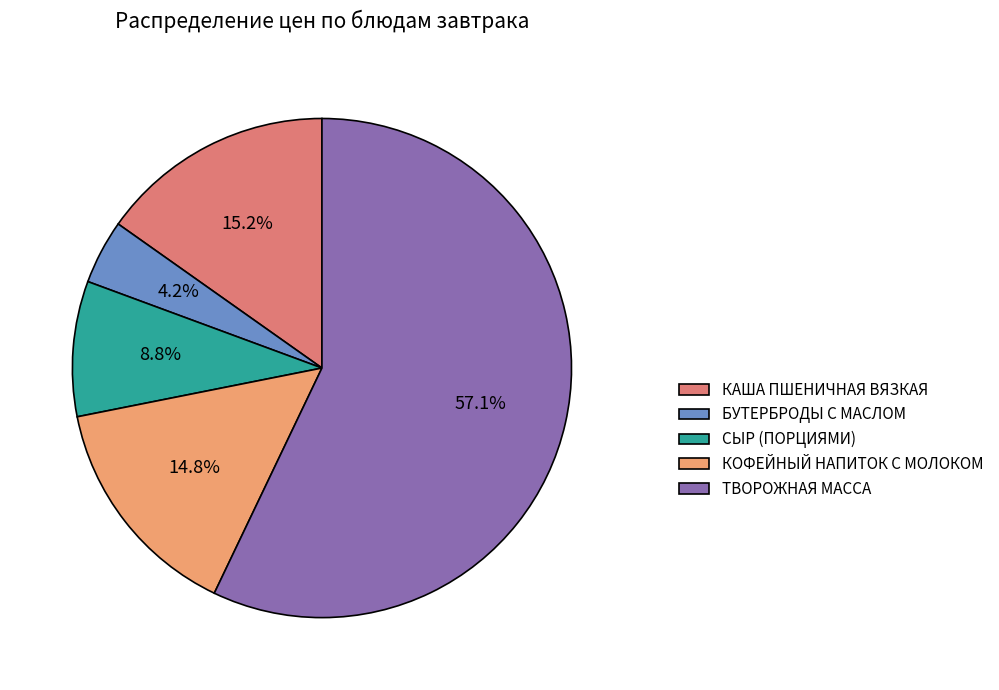

To the nearest percent, what is the combined percentage of КОФЕЙНЫЙ НАПИТОК С МОЛОКОМ and ТВОРОЖНАЯ МАССА?

72%